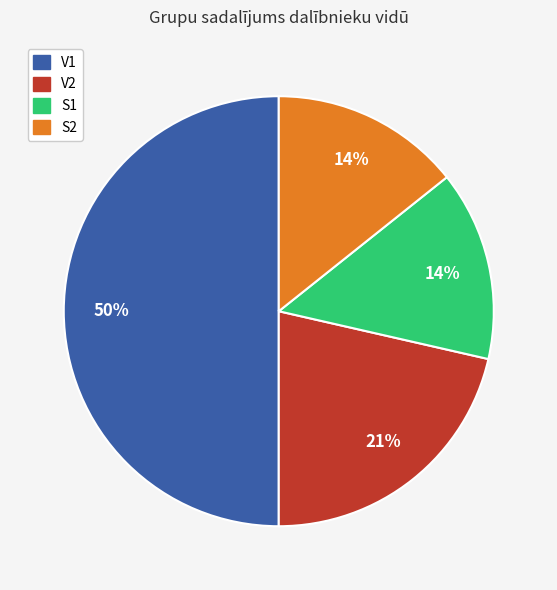

How many slices are in this pie chart?

4